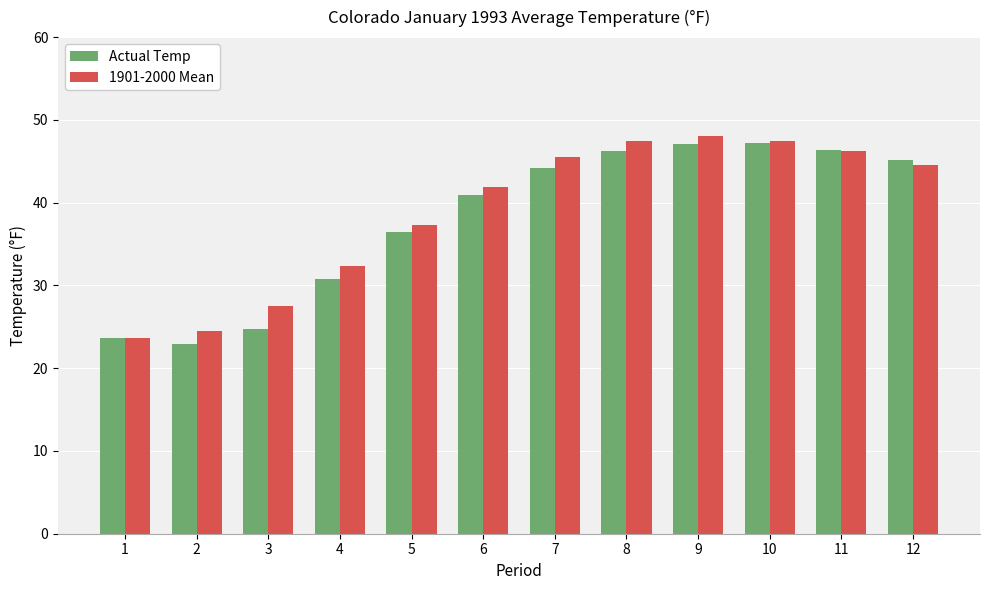

The Actual Temp series shows 45.4 at 4. True or false?

False